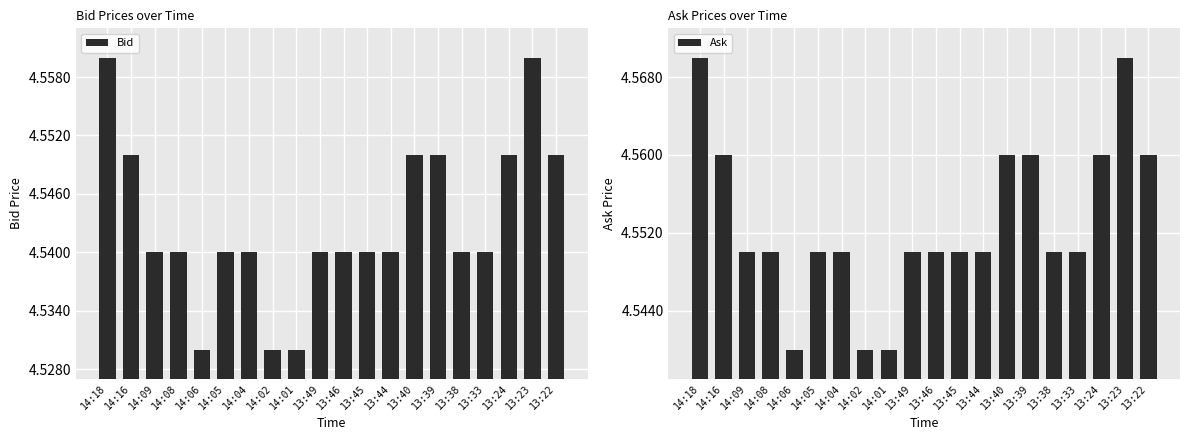

Is the value of Bid at 13:46 greater than the value of Ask at 14:06?

No